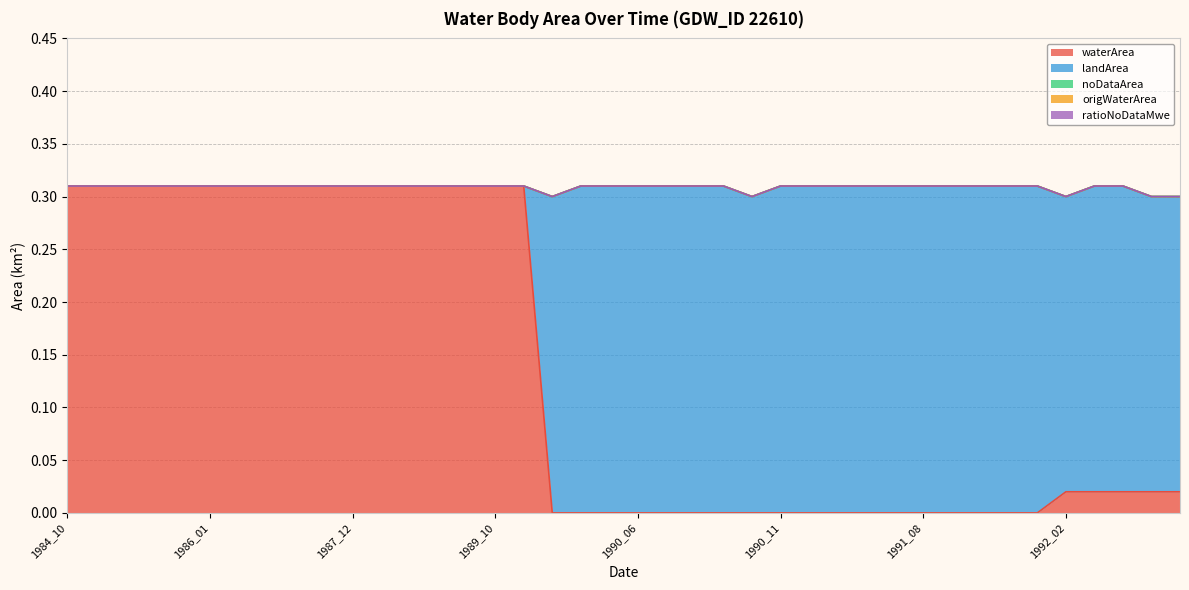

True or false: landArea and noDataArea intersect in this chart.

False